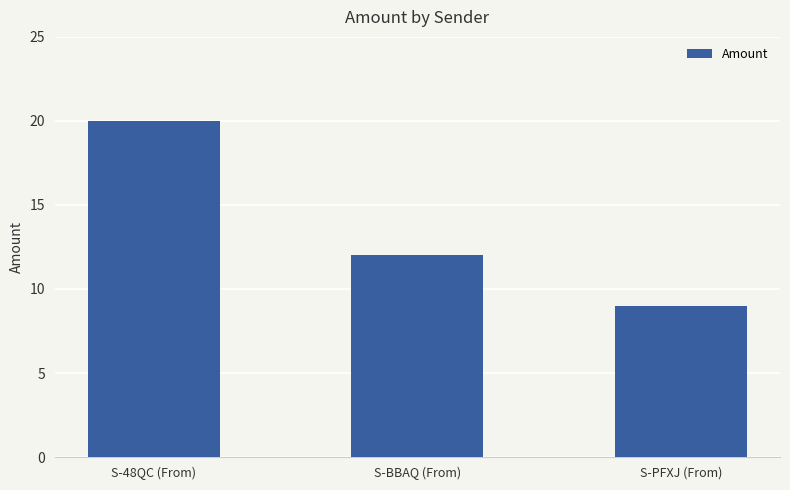

What is the difference between the values at S-48QC (From) and S-BBAQ (From)?

8